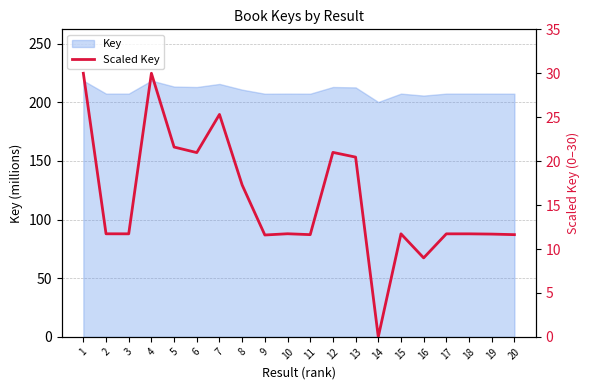

Which has a higher value, 11 or 16?

11